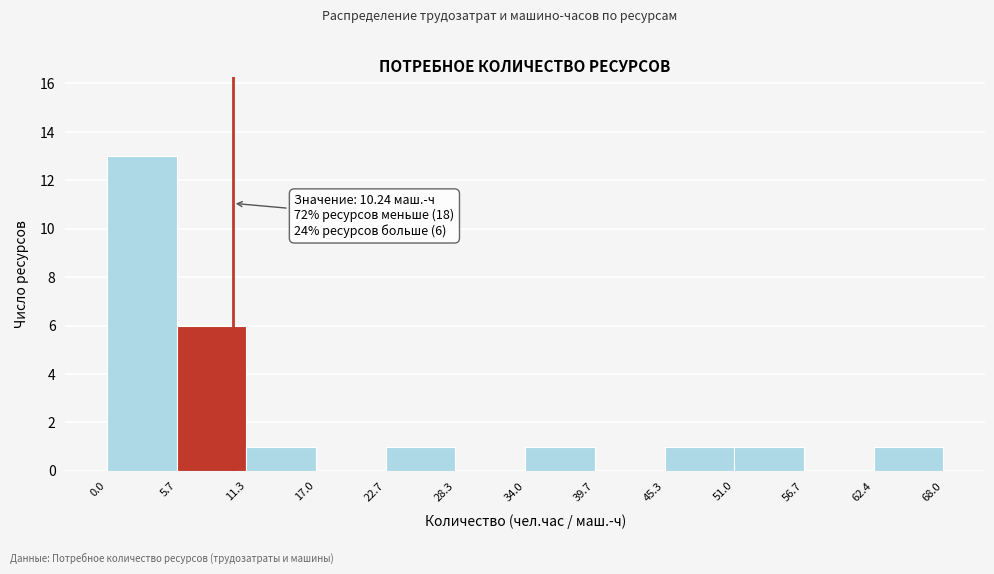

Over which range of the x-axis is the bar tallest?

0.0 to 5.7